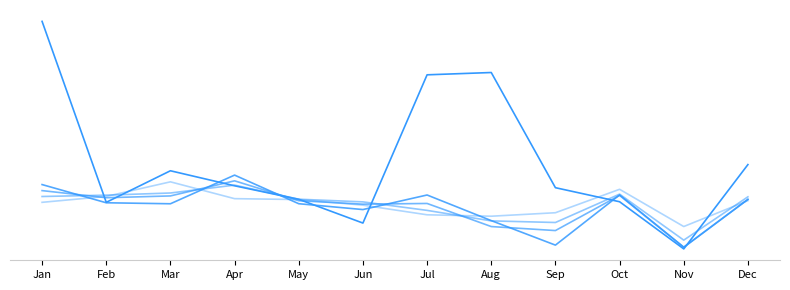

Does the chart have visible grid lines?

No